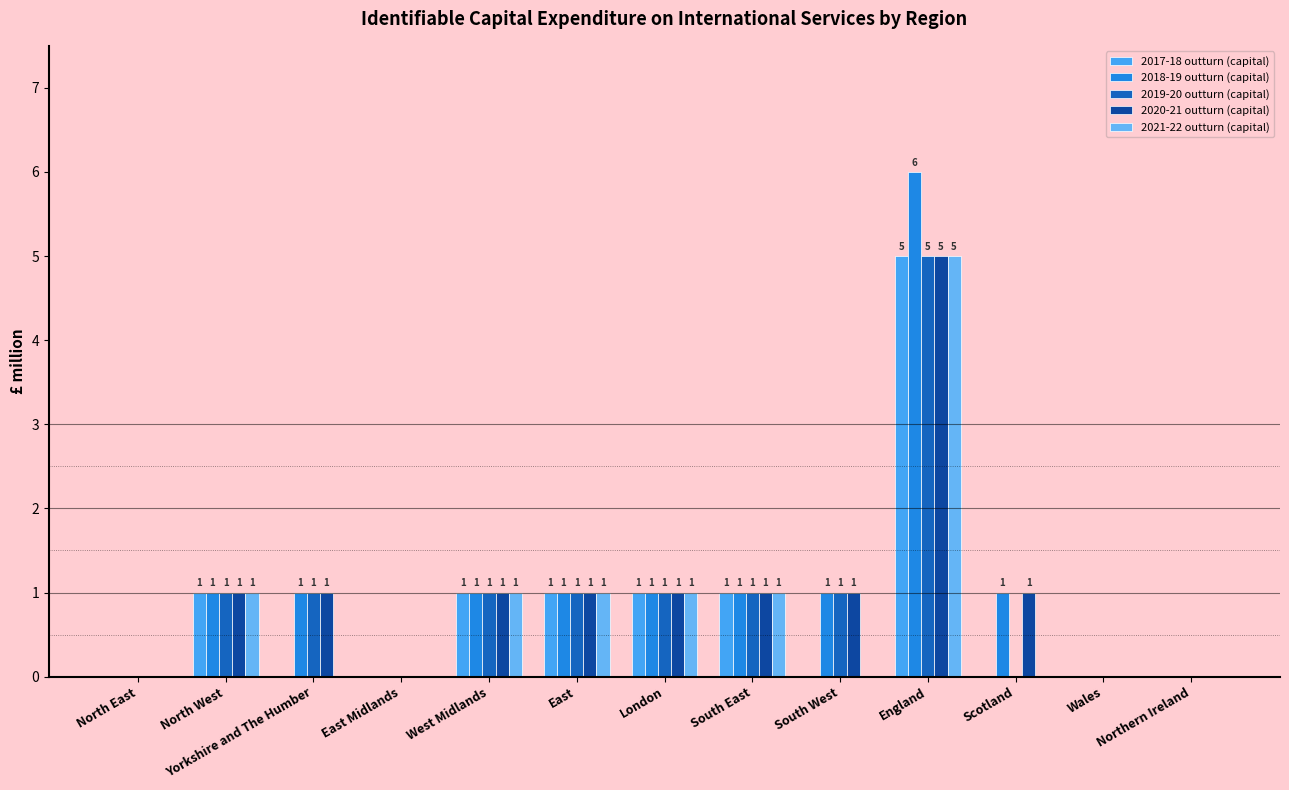

How many series are shown in this chart?

5